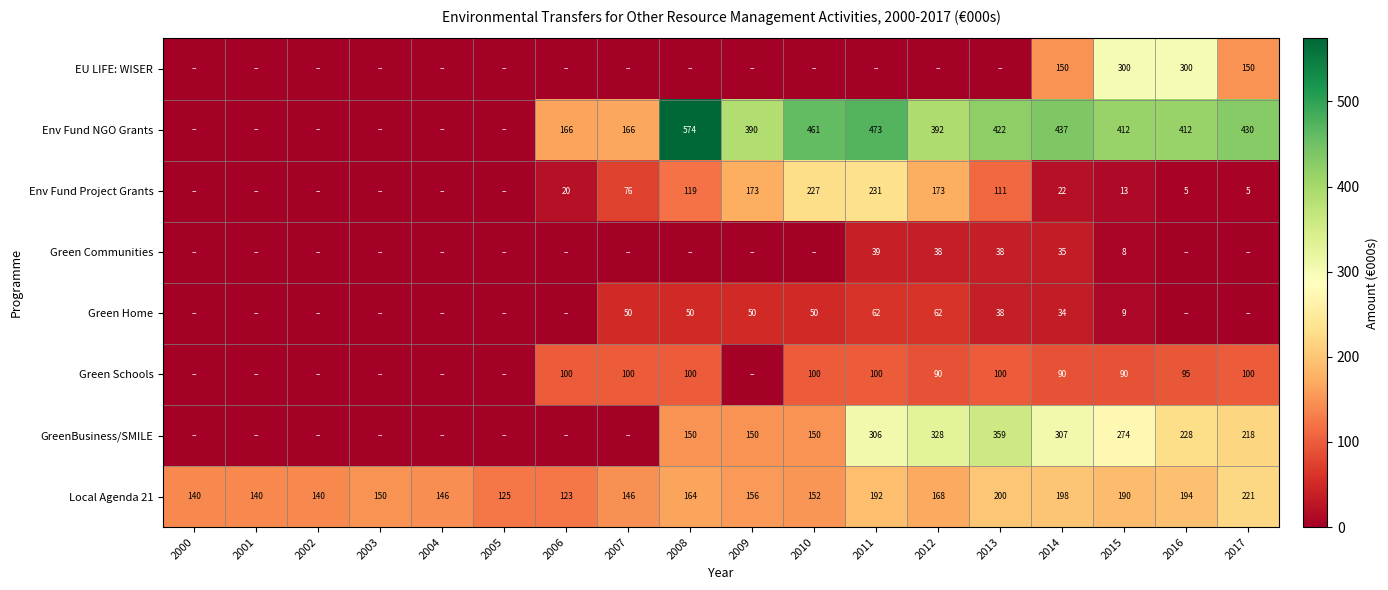

At which category is the sum across all series the highest?

2011